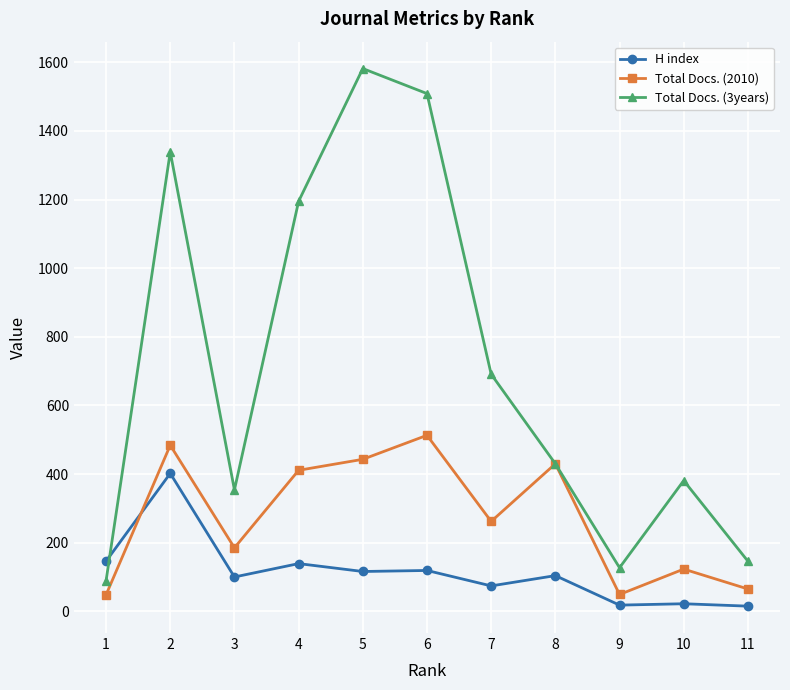

Is it true that Total Docs. (2010) equals 105 at 2?

False